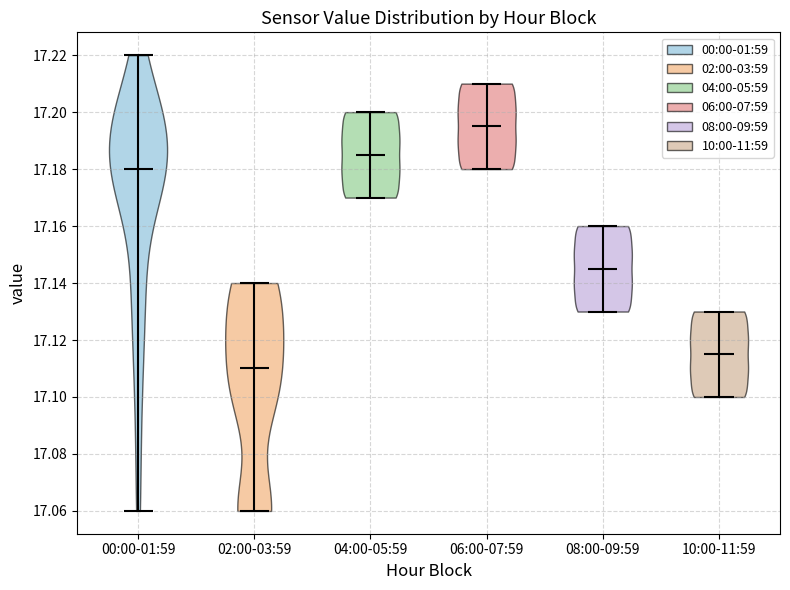

Reading left to right, read every violin against the y-axis: where its median line is, and the lowest and highest points it reaches. The values are not printed on the chart, so give them approximately, as read against the axis.

00:00-01:59: median line 17.180, lowest point 17.060, highest point 17.220
02:00-03:59: median line 17.110, lowest point 17.060, highest point 17.140
04:00-05:59: median line 17.186, lowest point 17.170, highest point 17.200
06:00-07:59: median line 17.196, lowest point 17.180, highest point 17.210
08:00-09:59: median line 17.146, lowest point 17.130, highest point 17.160
10:00-11:59: median line 17.116, lowest point 17.100, highest point 17.130